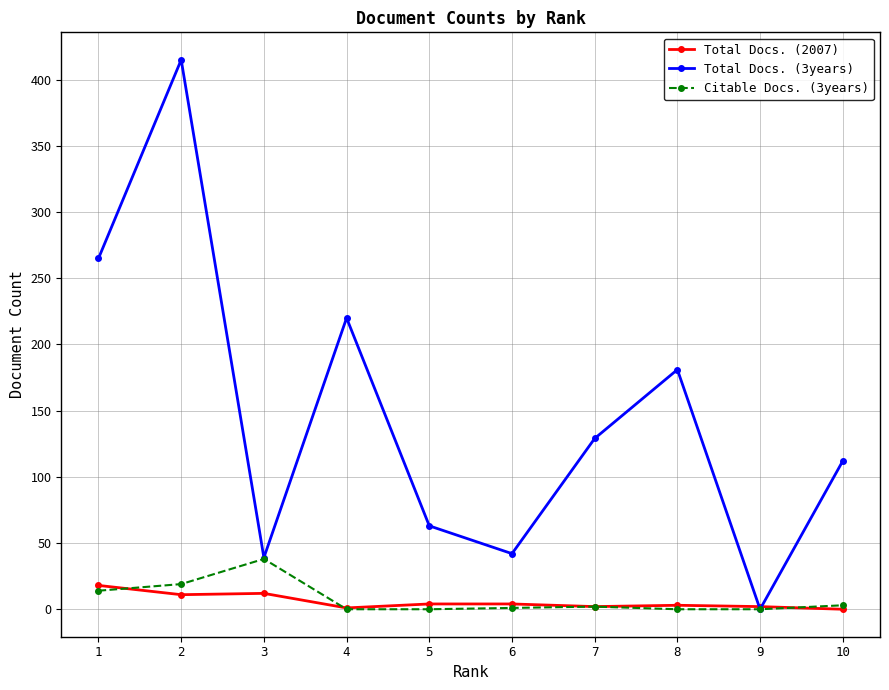

Which series has the largest range (max minus min)?

Total Docs. (3years)